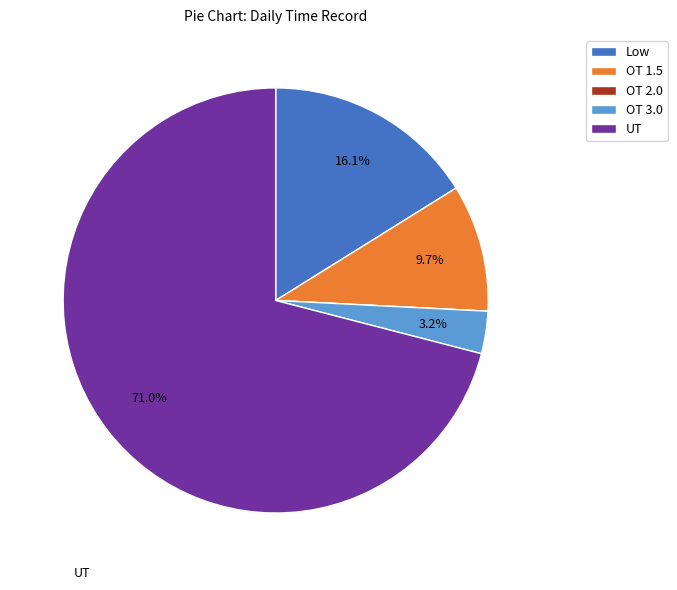

Combined, do UT and OT 3.0 account for over 50%?

Yes